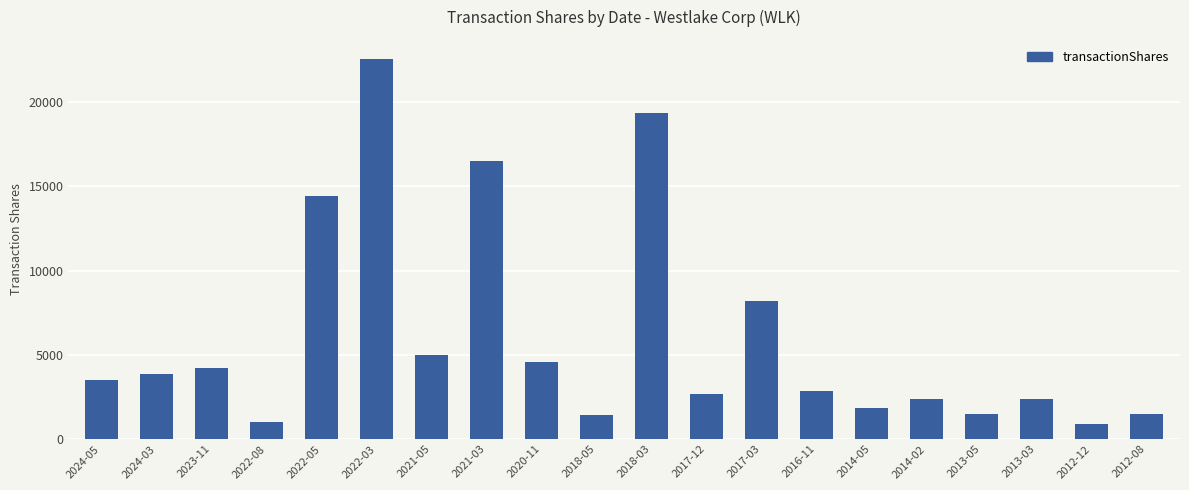

At which category does the chart reach its peak across all series?

2022-03